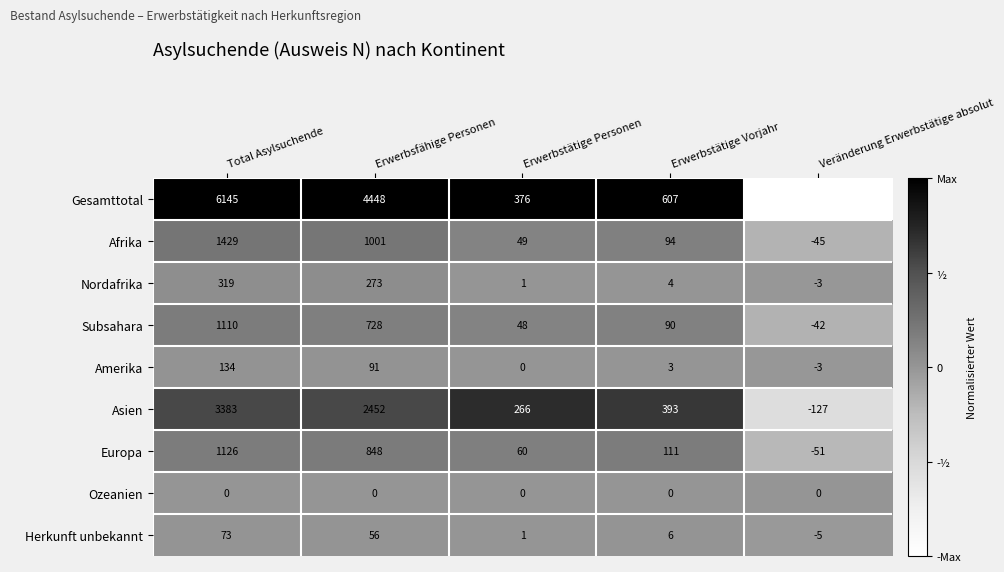

Is the value of Herkunft unbekannt at Total Asylsuchende greater than the value of Afrika at Veränderung Erwerbstätige absolut?

Yes